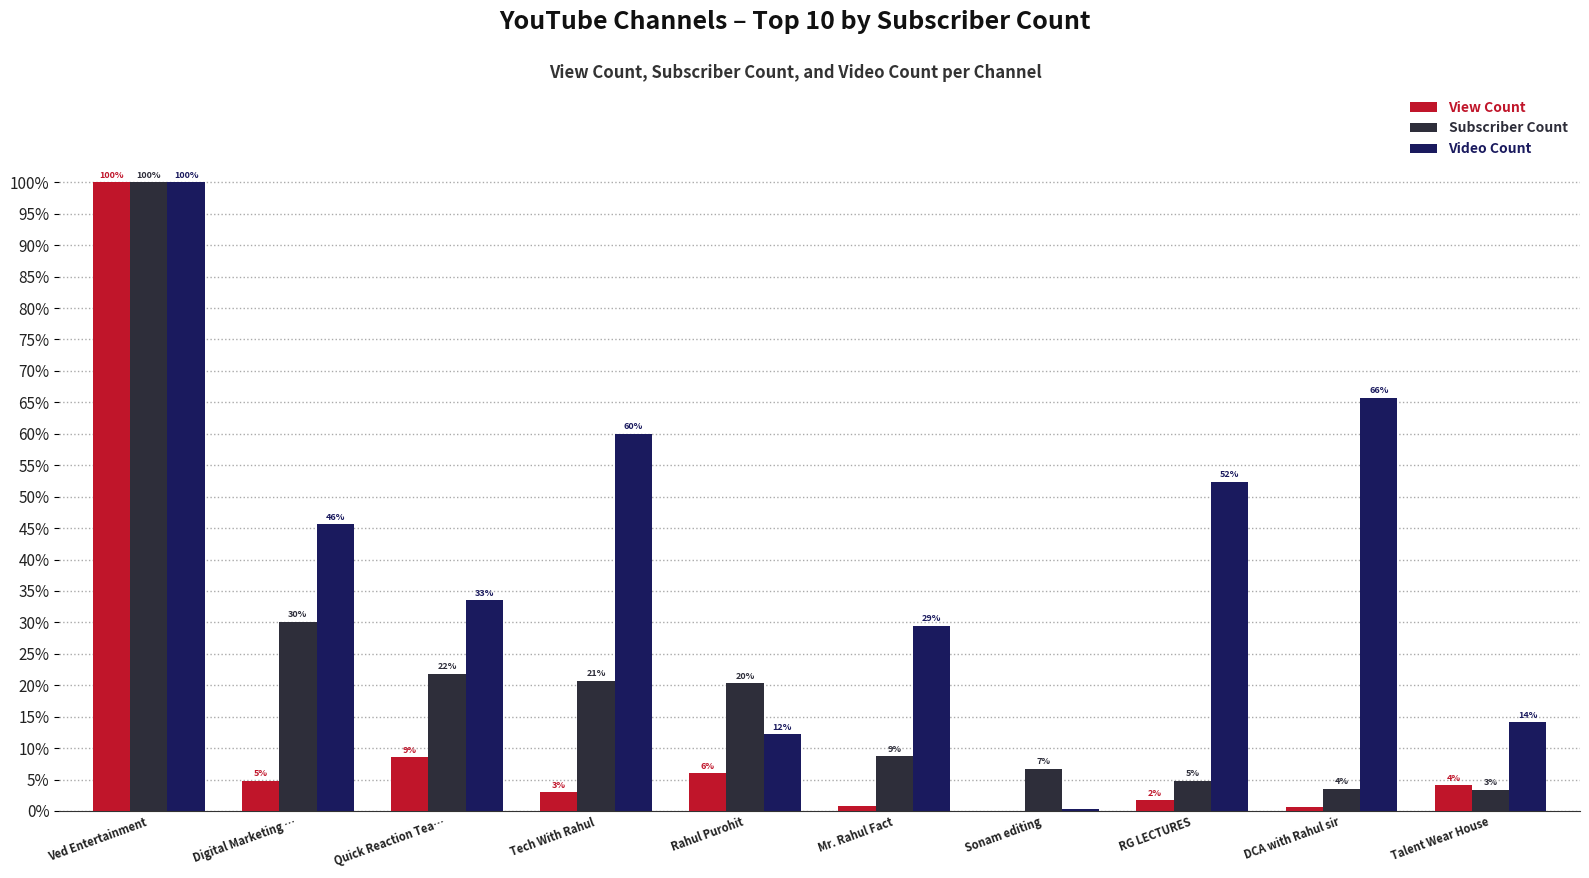

What is the difference between the maximum and minimum values in the Subscriber Count series?

96.6